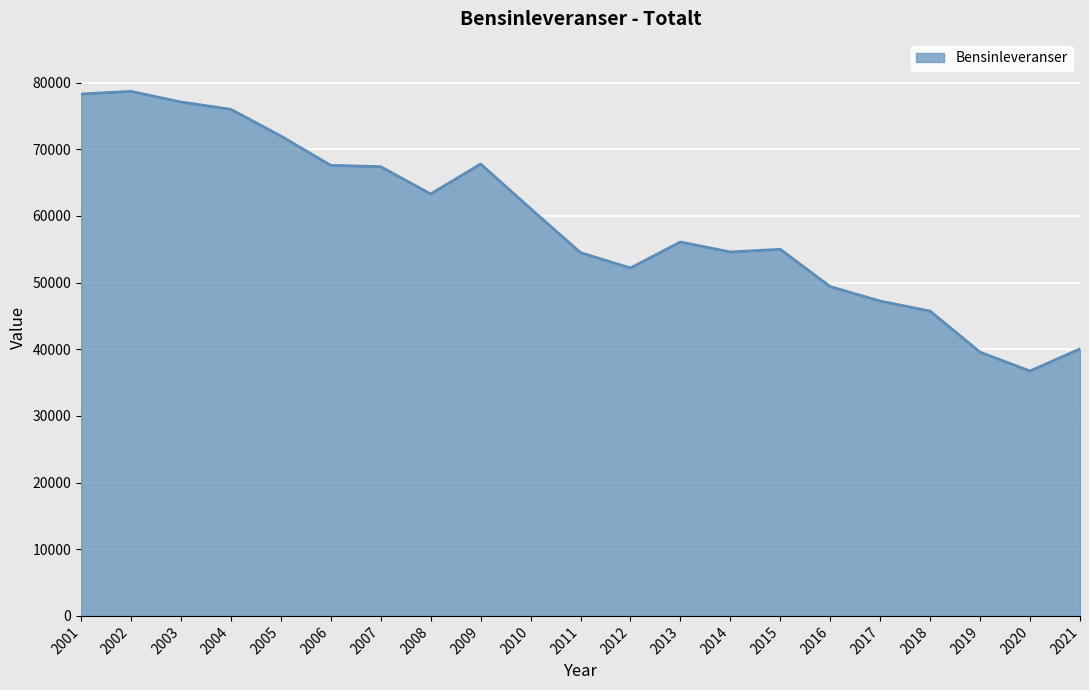

True or false: the data shows 36029 at 2010.

False